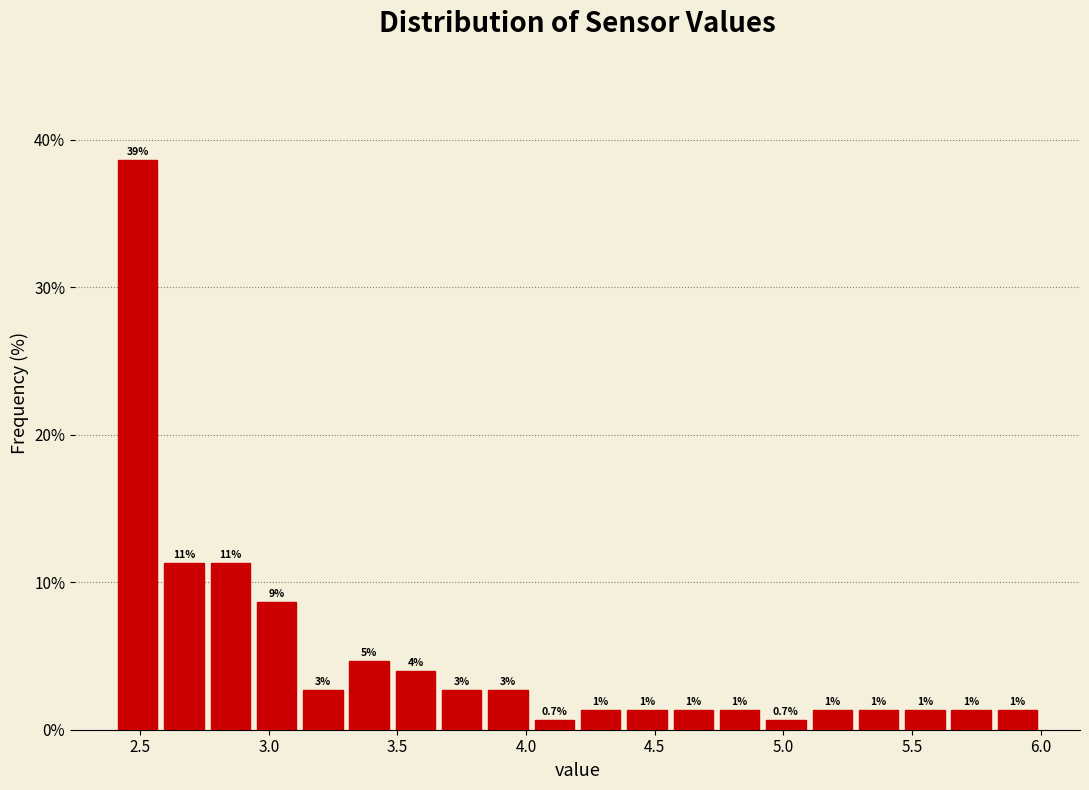

Read against the x-axis, roughly where is the centre of the tallest bar?

2.50